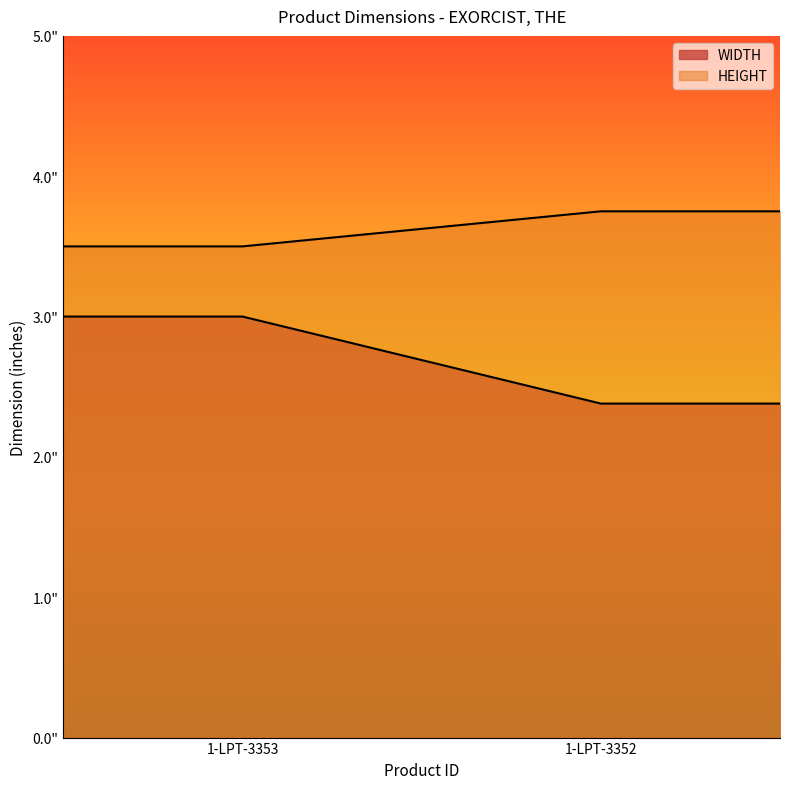

What is the spread (max minus min) of values at 1-LPT-3353?

0.5